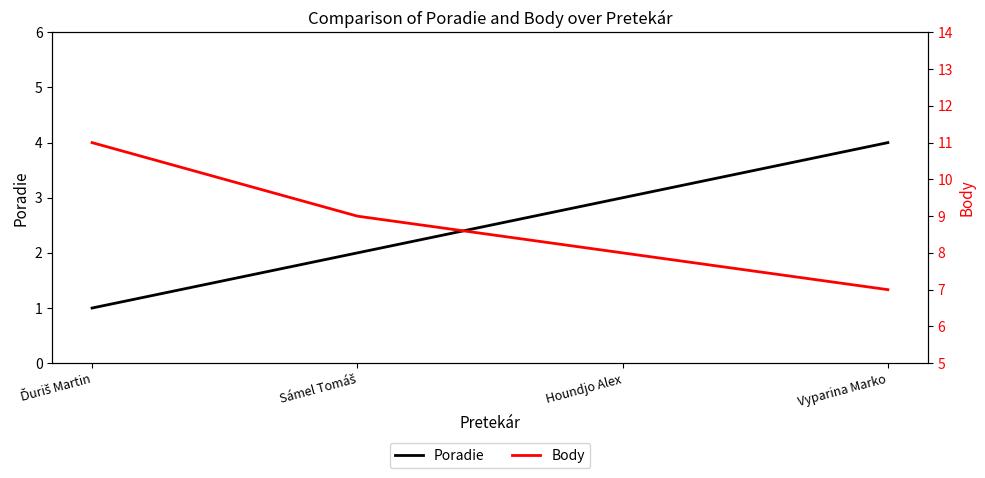

Is it true that Poradie equals 3 at Houndjo Alex?

True